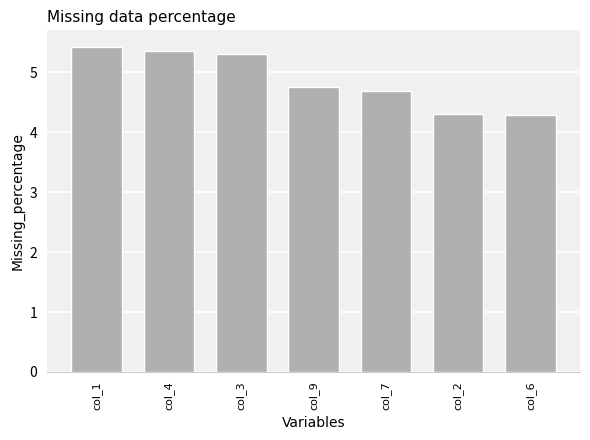

Reading left to right, transcribe all the data shown in this chart.

col_1=5.4	col_4=5.4	col_3=5.3	col_9=4.8	col_7=4.7	col_2=4.3	col_6=4.3